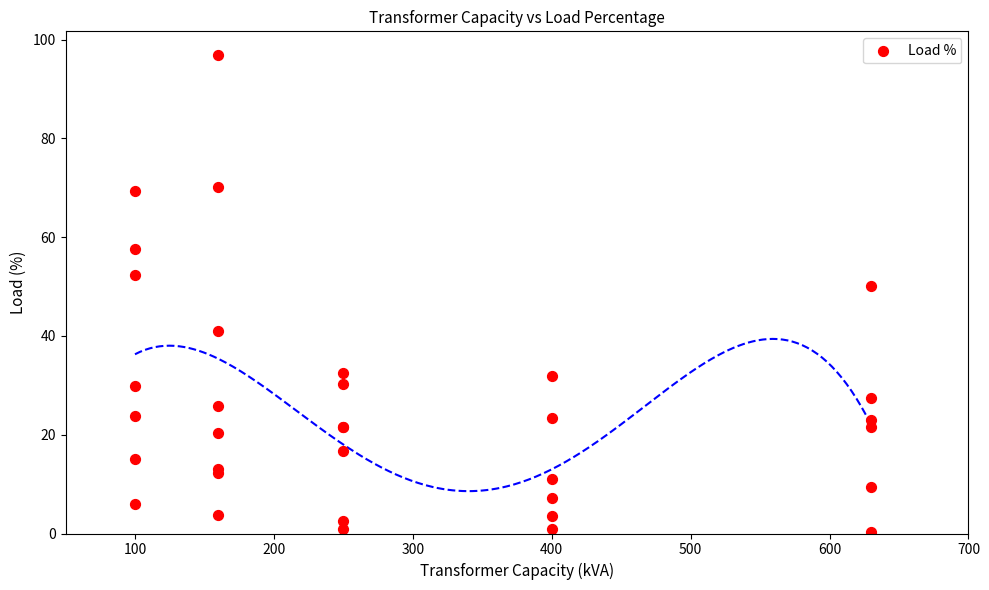

What Y value in the scatter plot is closest to 48?

50.1